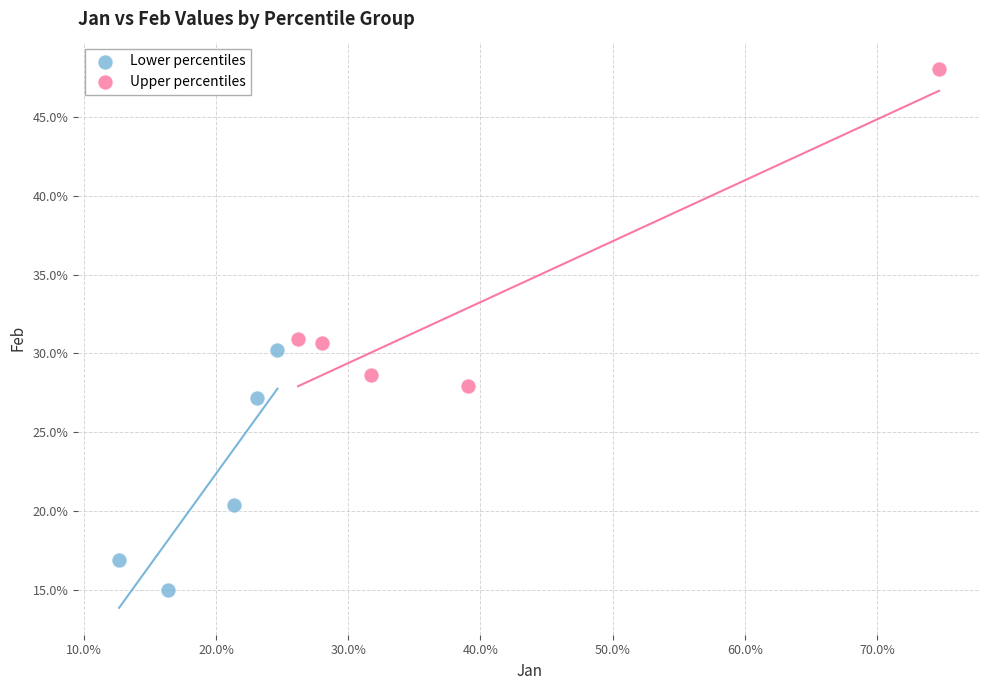

Which series contains the highest Y value?

Upper percentiles